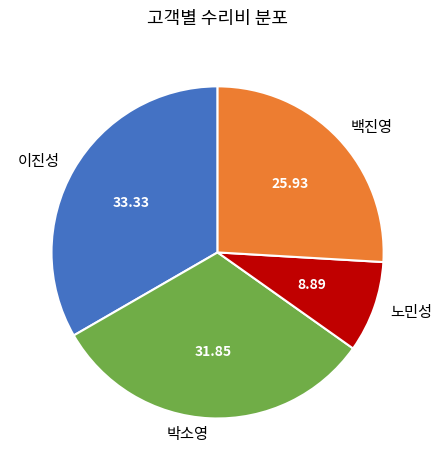

True or false: 박소영 accounts for 40% of the total.

False